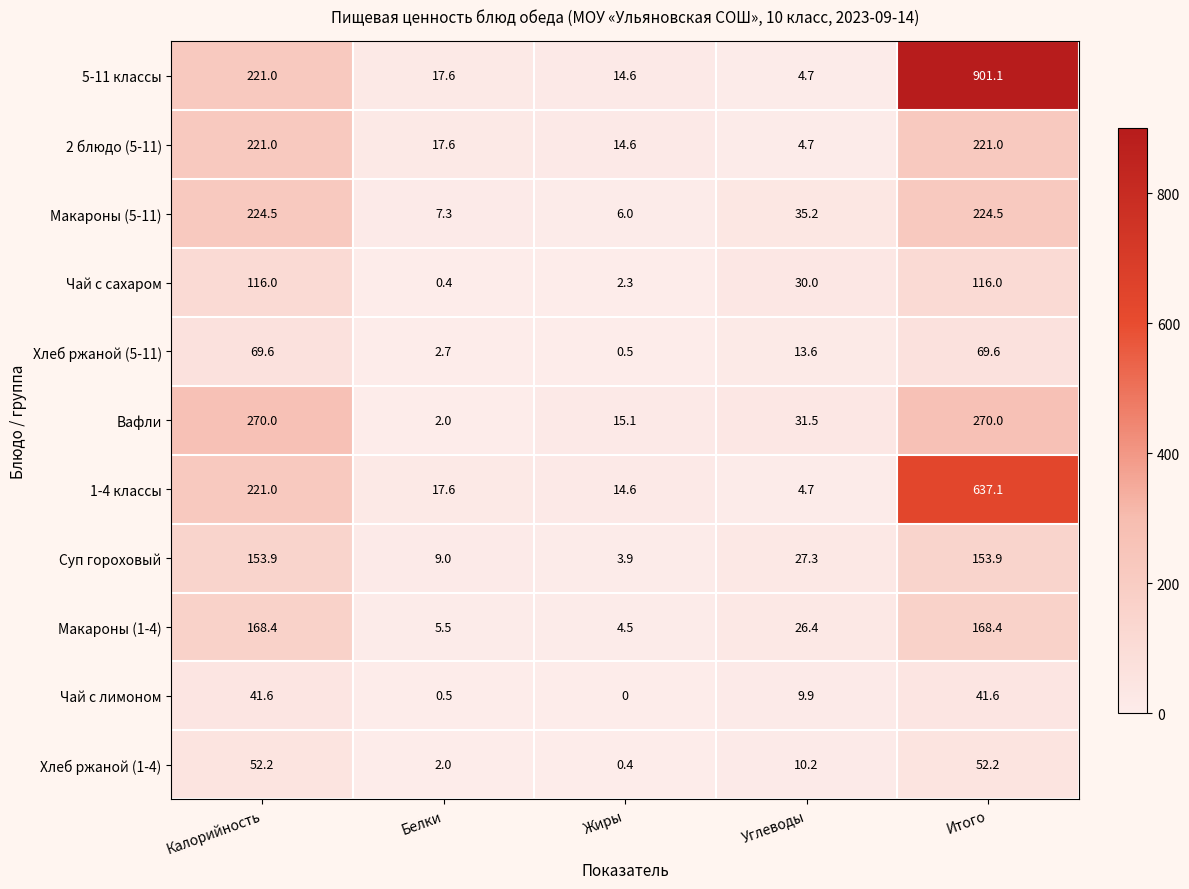

What is the average value of the Суп гороховый series?

69.6